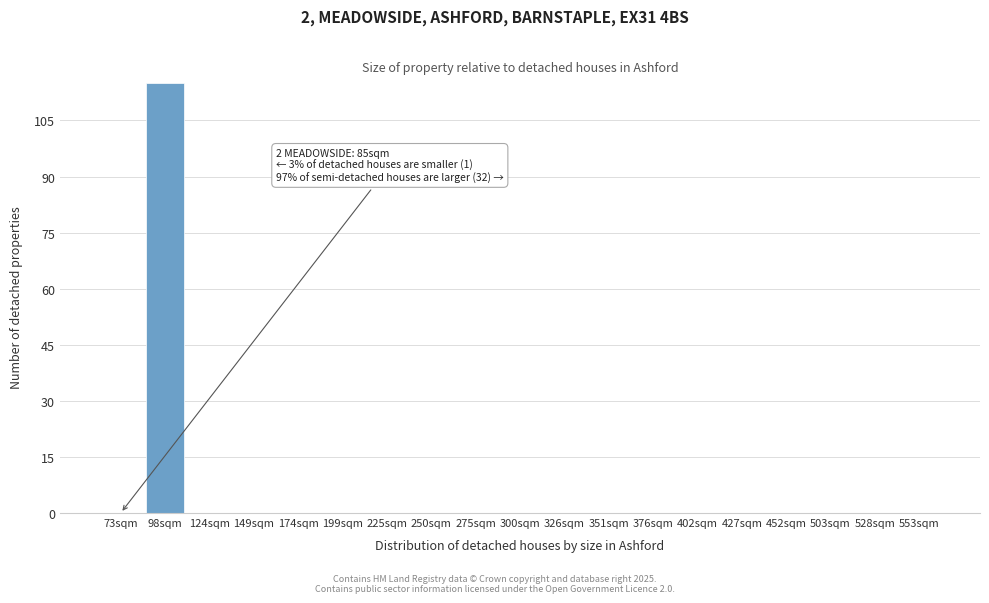

Reading right to left, what are all the values shown in this chart?

553sqm=0	528sqm=0	503sqm=0	452sqm=0	427sqm=0	402sqm=0	376sqm=0	351sqm=0	326sqm=0	300sqm=0	275sqm=0	250sqm=0	225sqm=0	199sqm=0	174sqm=0	149sqm=0	124sqm=0	98sqm=115	73sqm=0